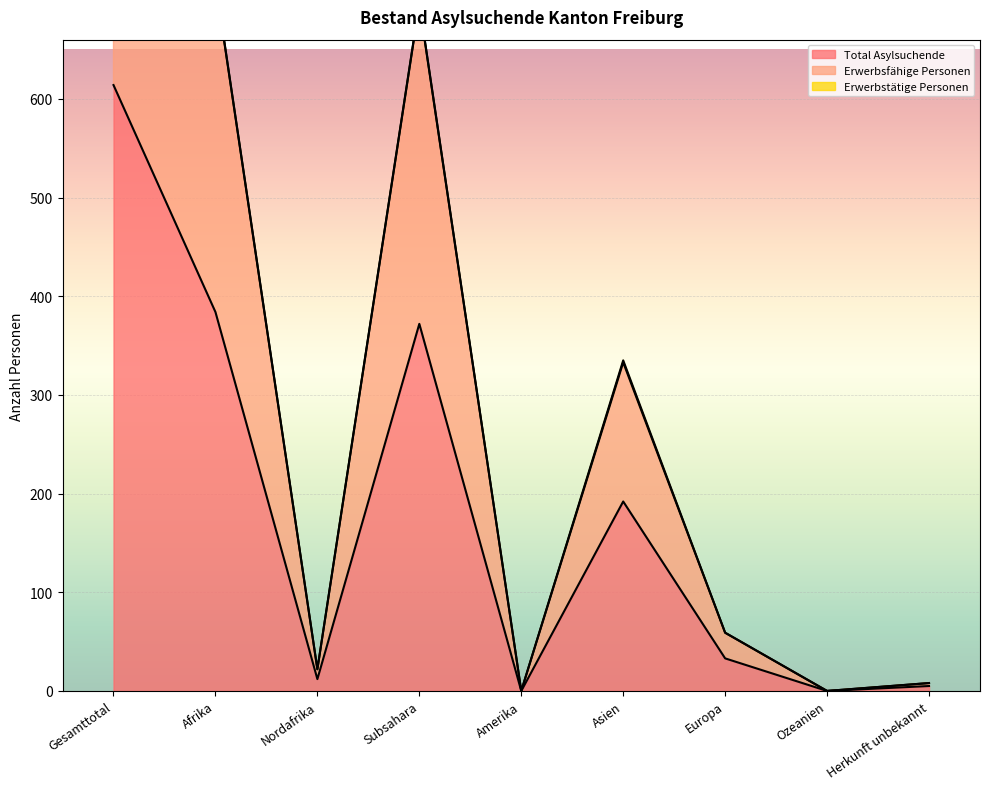

How many positive values does the Erwerbsfähige Personen series have?

7